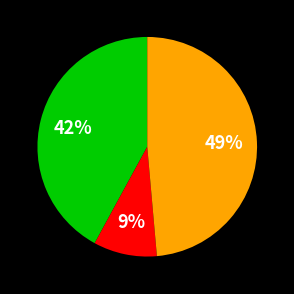

To the nearest percent, what is the average slice percentage?

33%